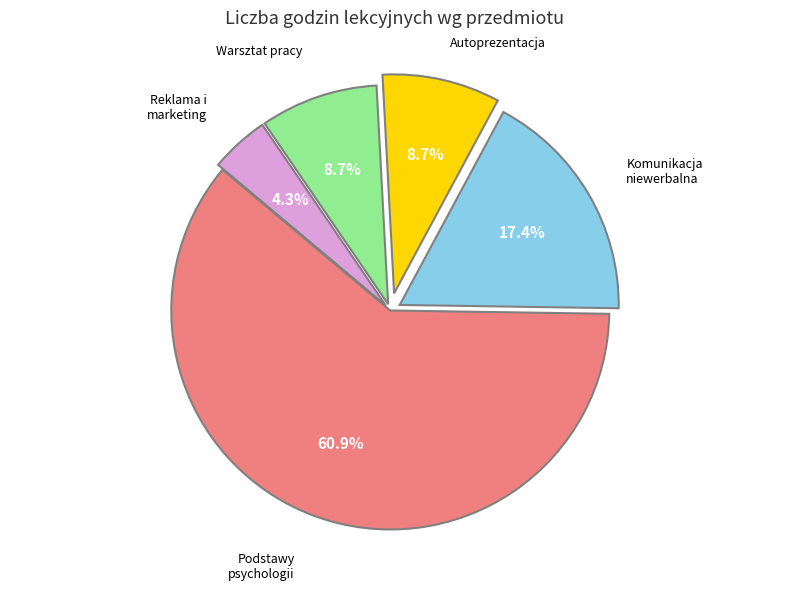

Is there a majority slice in this chart?

Yes